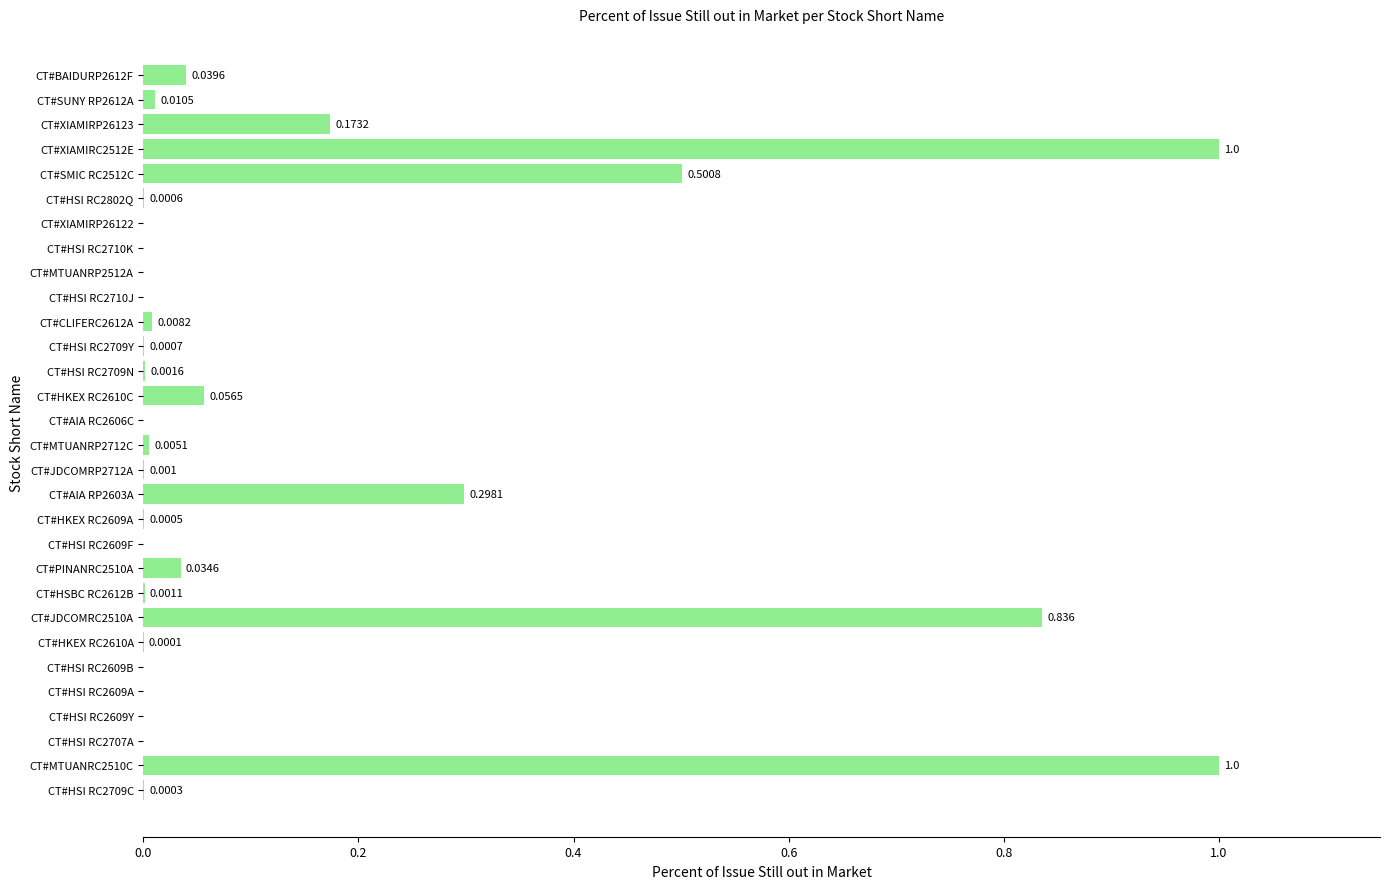

Does the chart contain stacked bars?

No